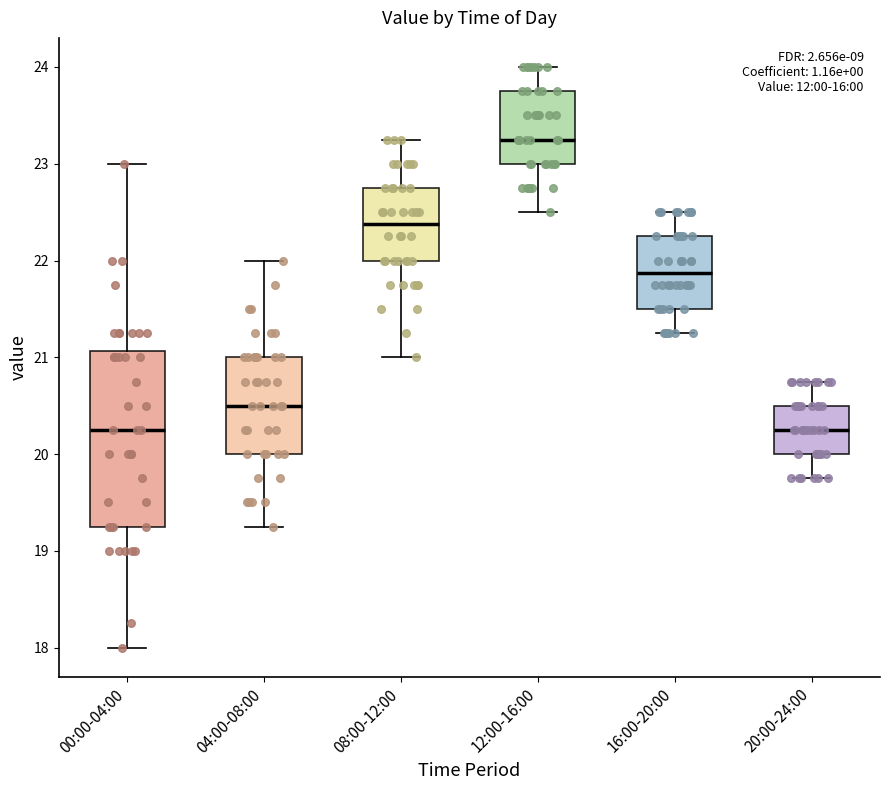

Reading left to right, read every box against the y-axis: the position of its median line, the range the box covers, and the ends of its whiskers. The values are not printed on the chart, so give them approximately, as read against the axis.

00:00-04:00: median 20.3, box 19.3 to 21.1, whiskers 18.0 to 23.0
04:00-08:00: median 20.5, box 20.0 to 21.0, whiskers 19.3 to 22.0
08:00-12:00: median 22.4, box 22.0 to 22.8, whiskers 21.0 to 23.3
12:00-16:00: median 23.3, box 23.0 to 23.8, whiskers 22.5 to 24.0
16:00-20:00: median 21.9, box 21.5 to 22.3, whiskers 21.3 to 22.5
20:00-24:00: median 20.3, box 20.0 to 20.5, whiskers 19.8 to 20.8